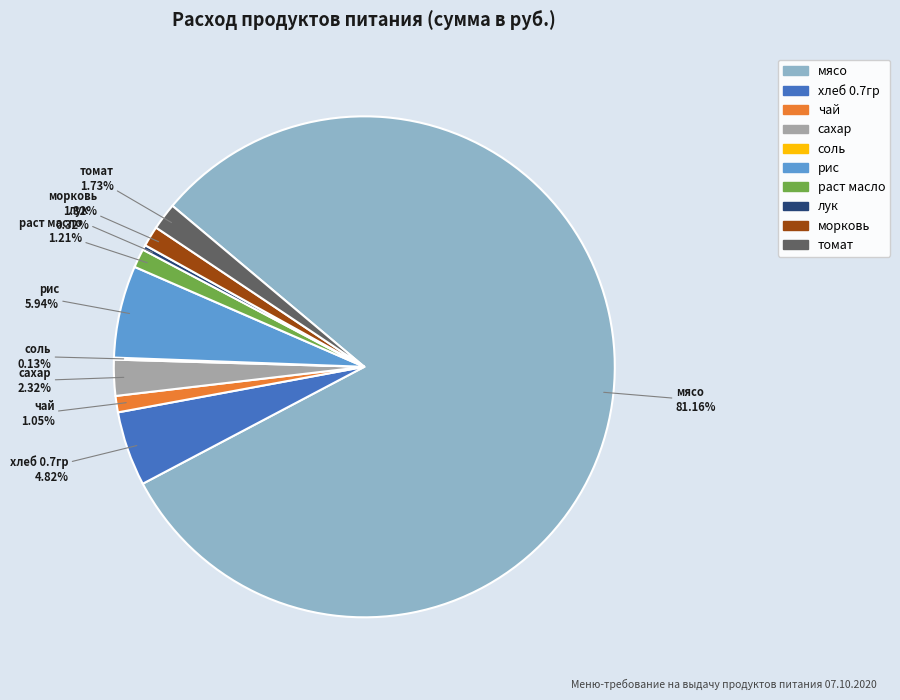

Is the sum of мясо and томат greater than half?

Yes